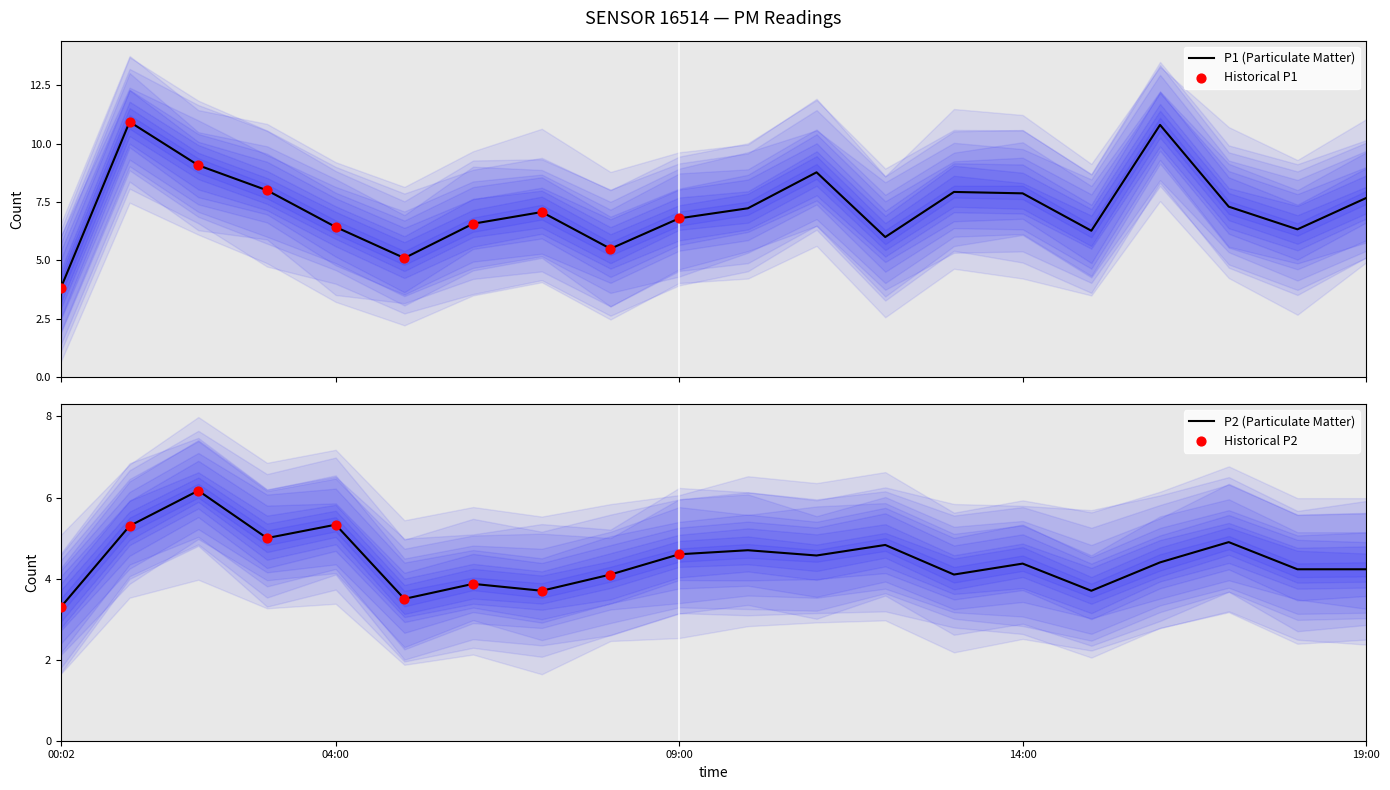

At how many categories does at least one series exceed 4?

19